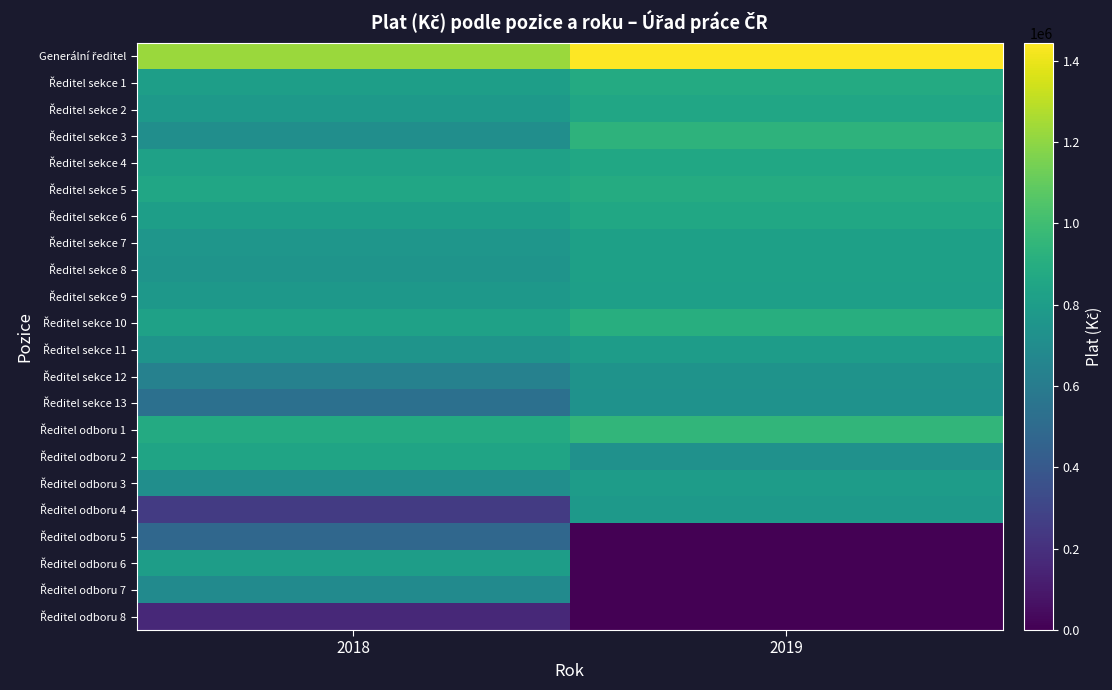

List the series in order of their peak value, highest first.

Generální ředitel, Ředitel odboru 1, Ředitel sekce 3, Ředitel sekce 10, Ředitel sekce 5, Ředitel sekce 1, Ředitel sekce 4, Ředitel sekce 6, Ředitel sekce 2, Ředitel odboru 2, Ředitel sekce 7, Ředitel sekce 8, Ředitel sekce 9, Ředitel odboru 6, Ředitel sekce 11, Ředitel odboru 3, Ředitel odboru 4, Ředitel sekce 12, Ředitel sekce 13, Ředitel odboru 7, Ředitel odboru 5, Ředitel odboru 8